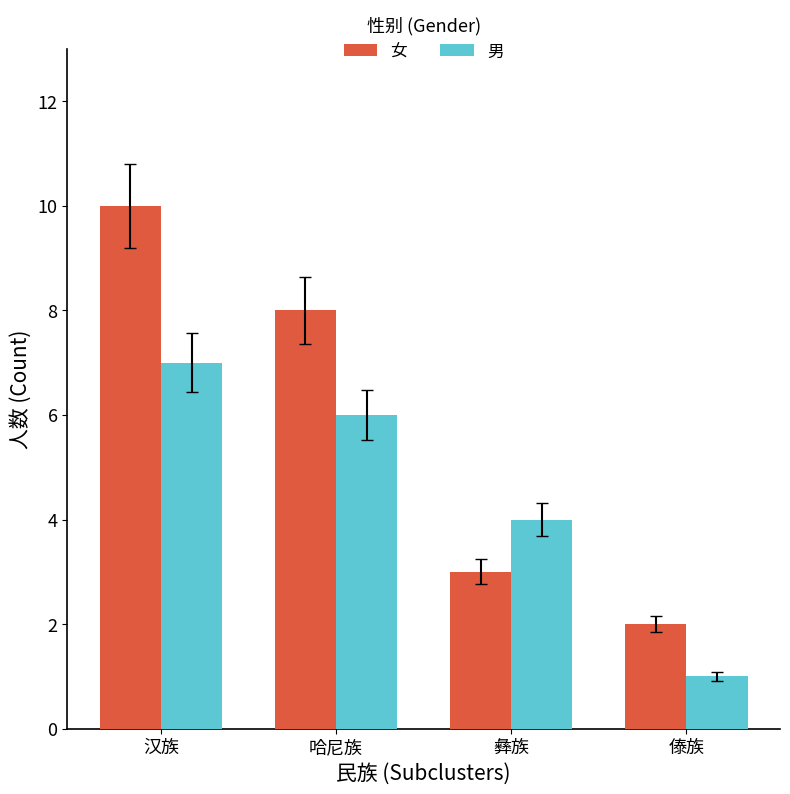

Reading left to right, transcribe all the data shown in this chart.

女: 10	8	3	2
男: 7	6	4	1